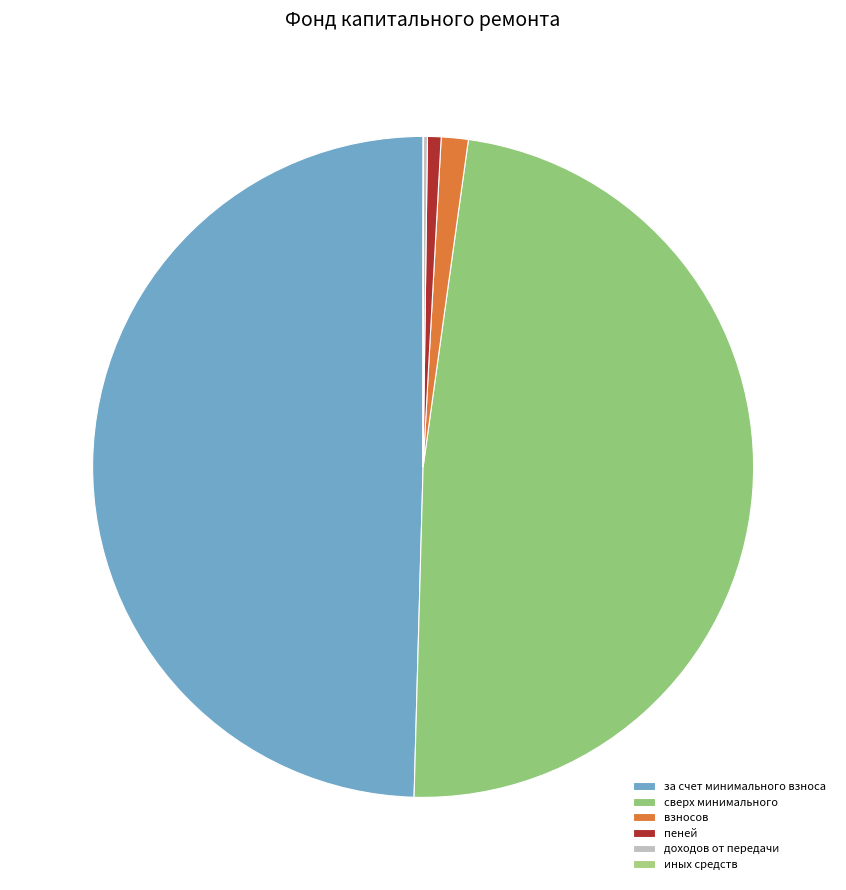

Does взносов account for over 50% of the chart?

No